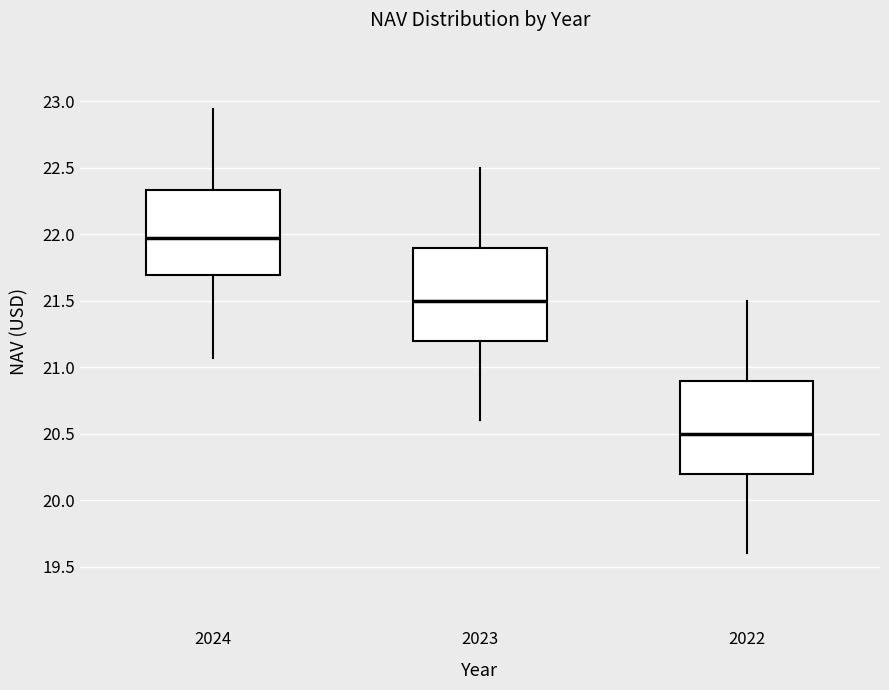

Where does the lower whisker of the box at x = 2023 end on the y-axis? The values are not printed on the chart, so give them approximately, as read against the axis.

20.60